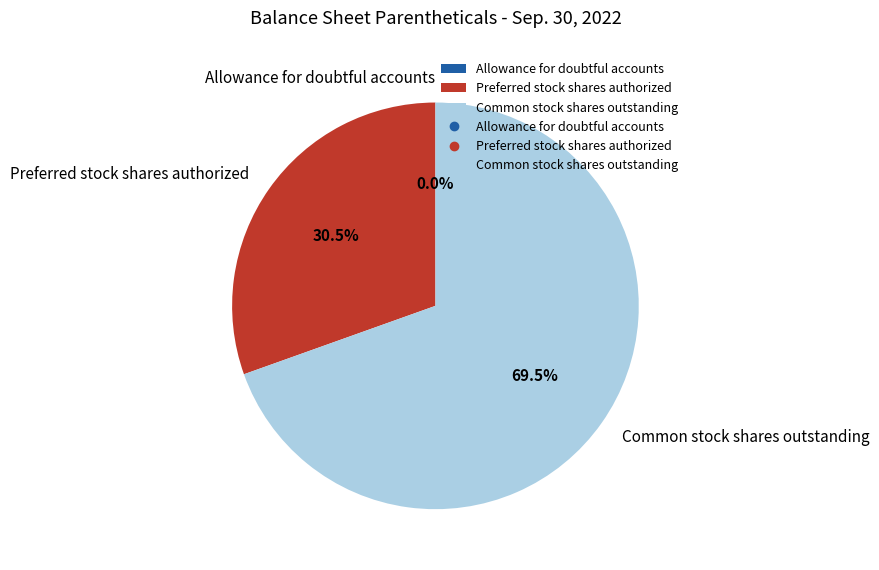

Is there a majority slice in this chart?

Yes